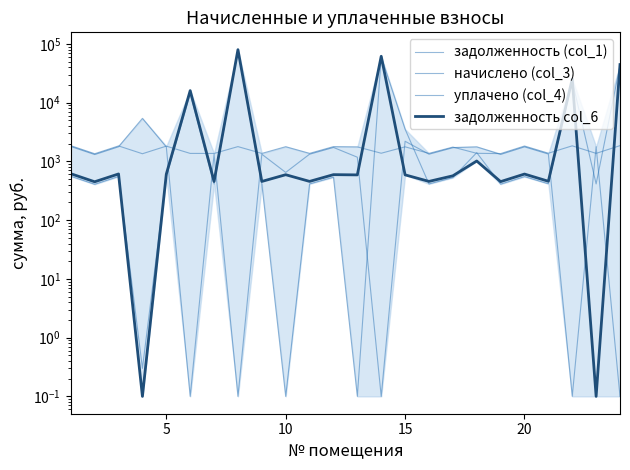

Rank the series at 20 from lowest to highest value.

задолженность (col_1), задолженность col_6, уплачено (col_4), начислено (col_3)